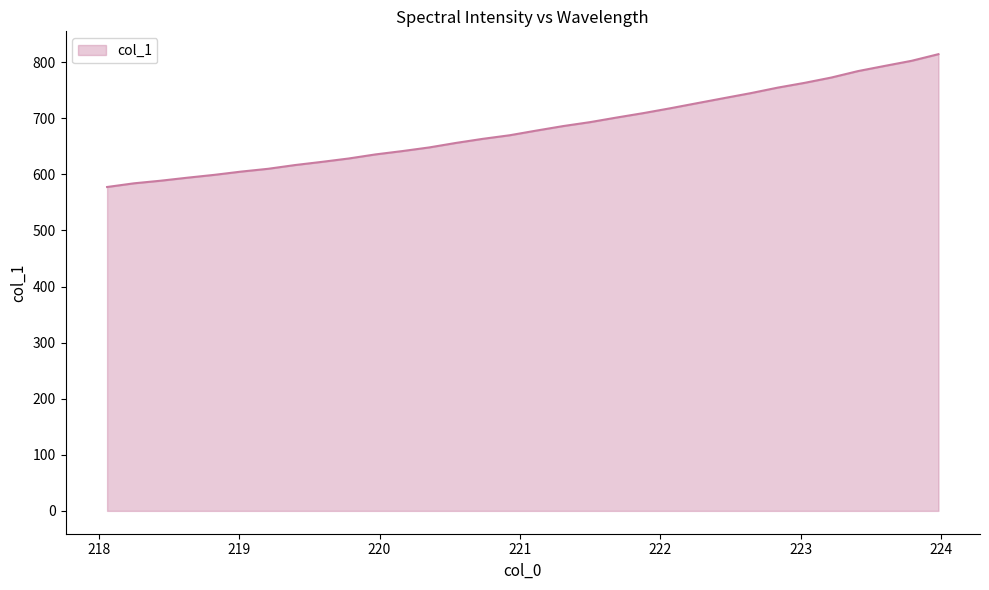

What is the difference between the maximum and minimum values?

236.9